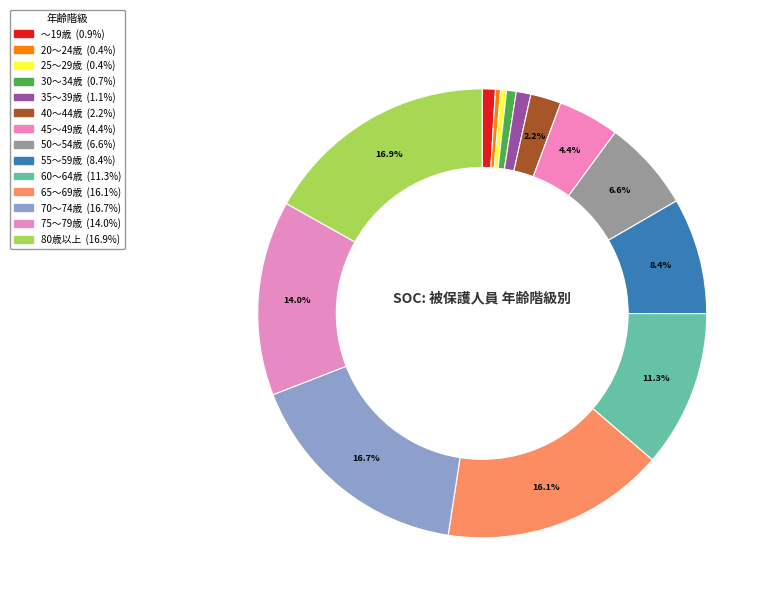

How many segments does this pie chart have?

14